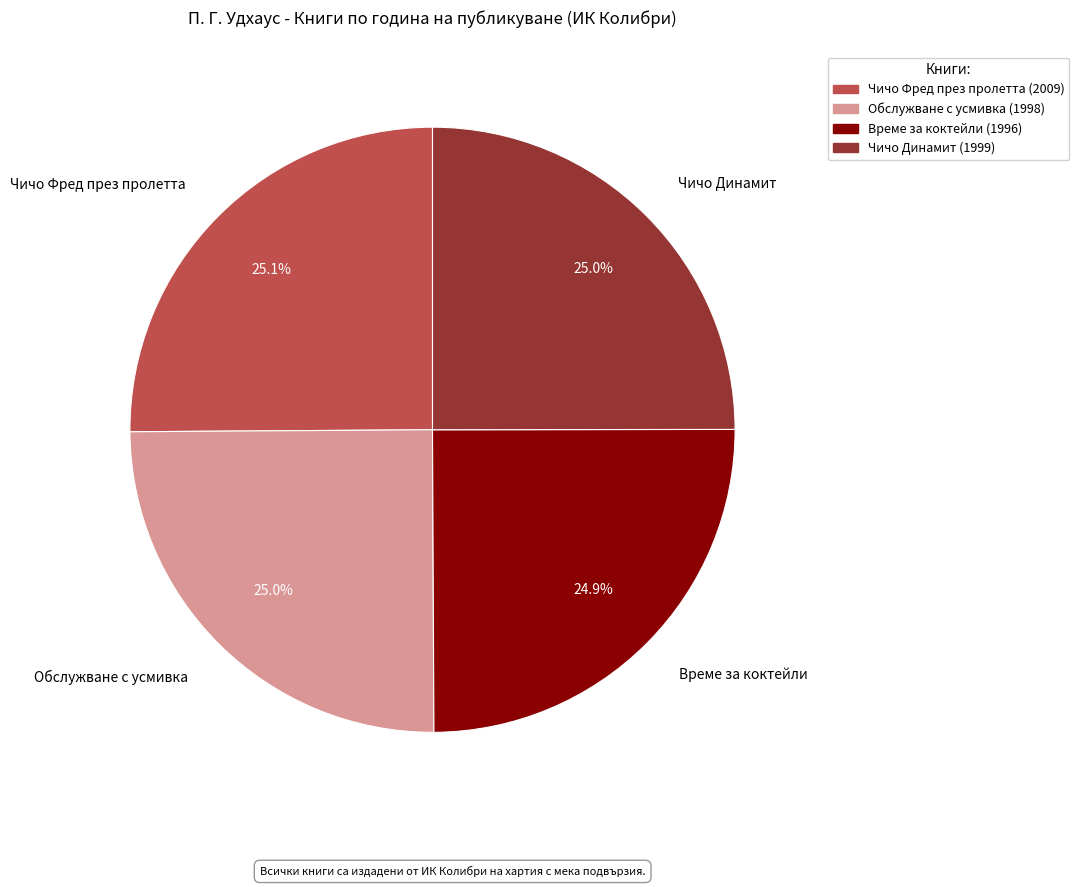

To the nearest percent, what percentage of the pie is Обслужване с усмивка?

25%